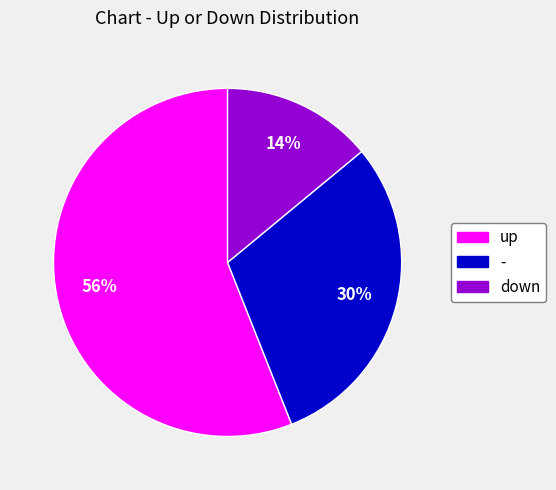

Which slice is the smallest?

down